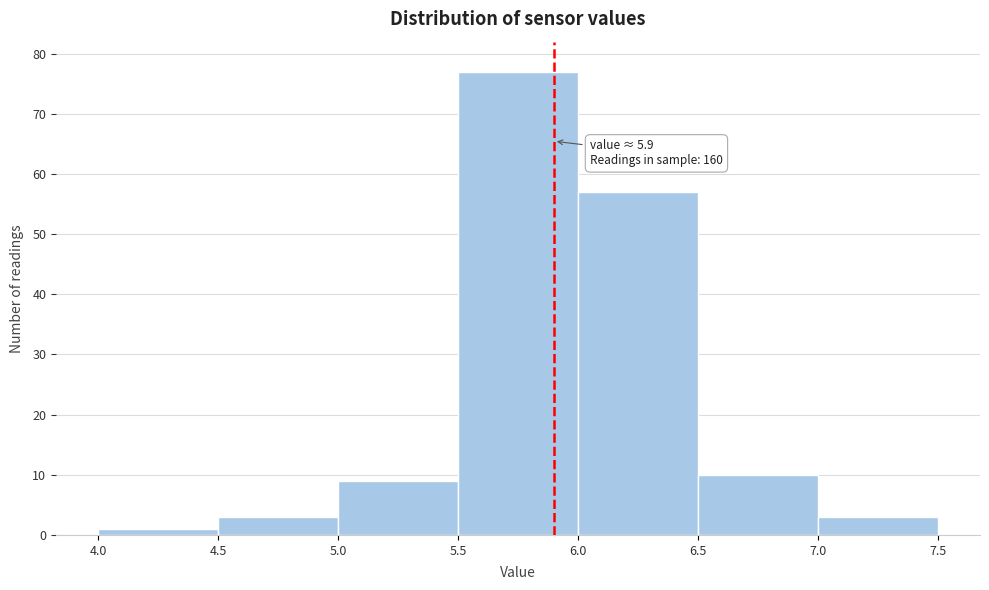

Over which range of the x-axis is the bar tallest?

5.5 to 6.0